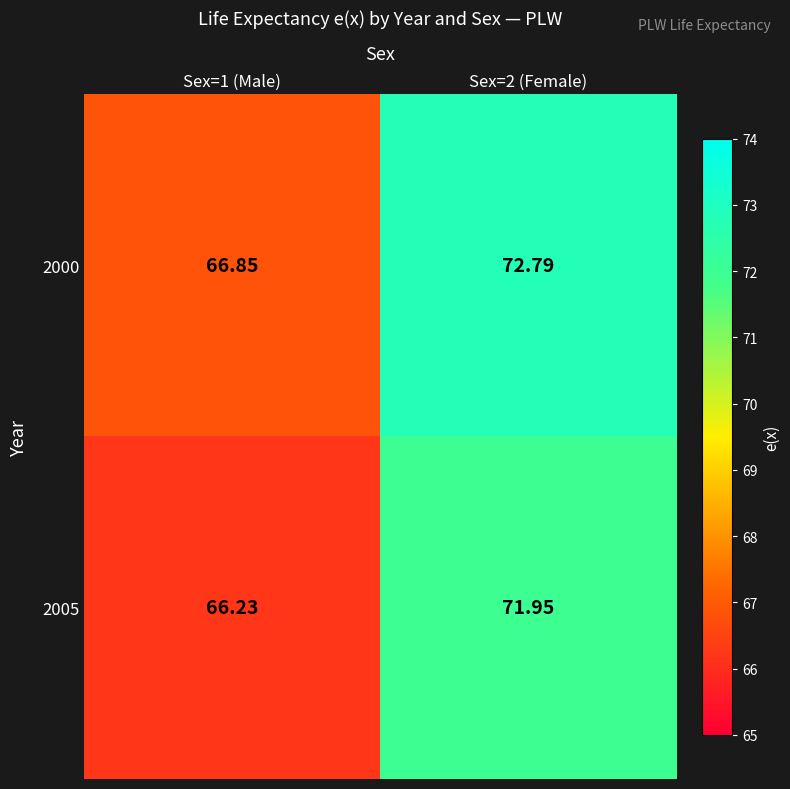

Is the value of 2000 at Sex=1 (Male) greater than the value of 2005 at Sex=2 (Female)?

No